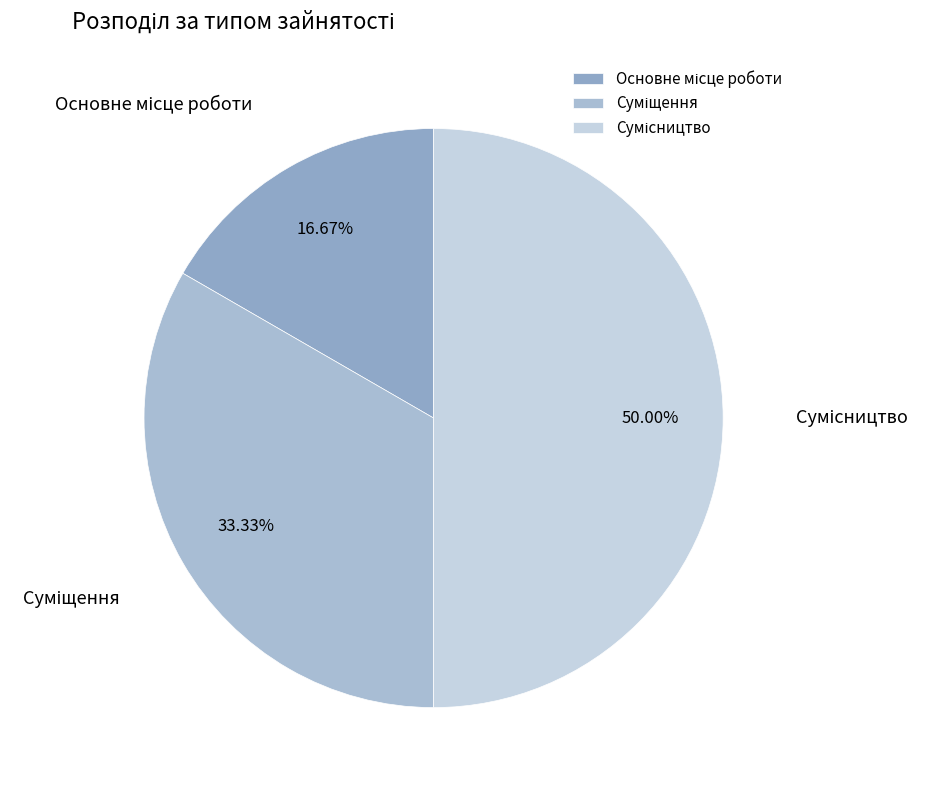

Is the sum of Основне місце роботи and Суміщення greater than half?

No